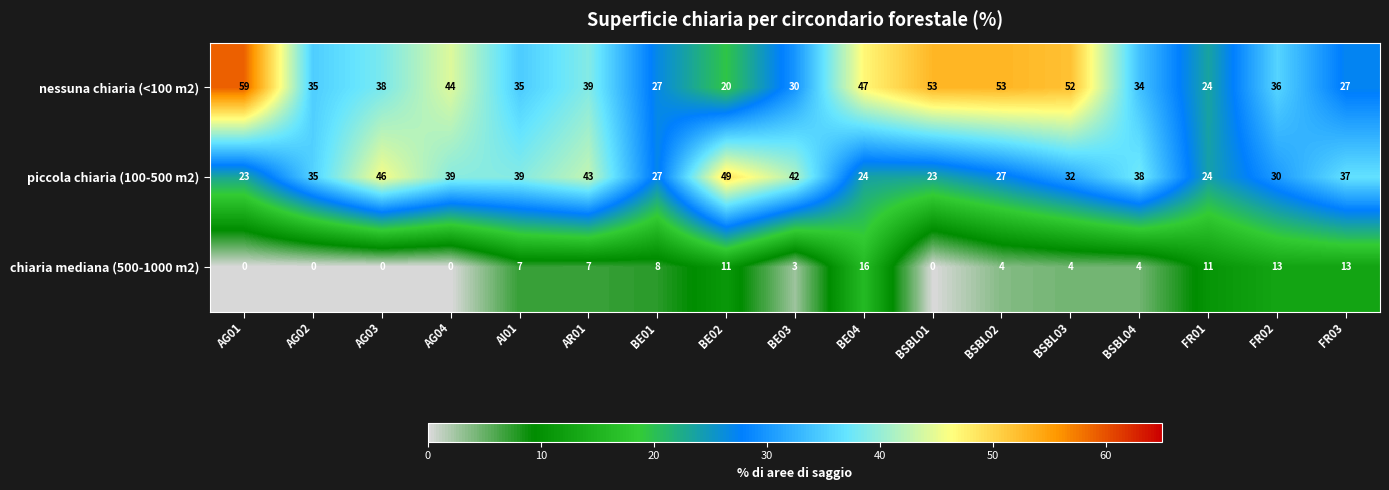

What is the minimum value for nessuna chiaria (<100 m2)?

20